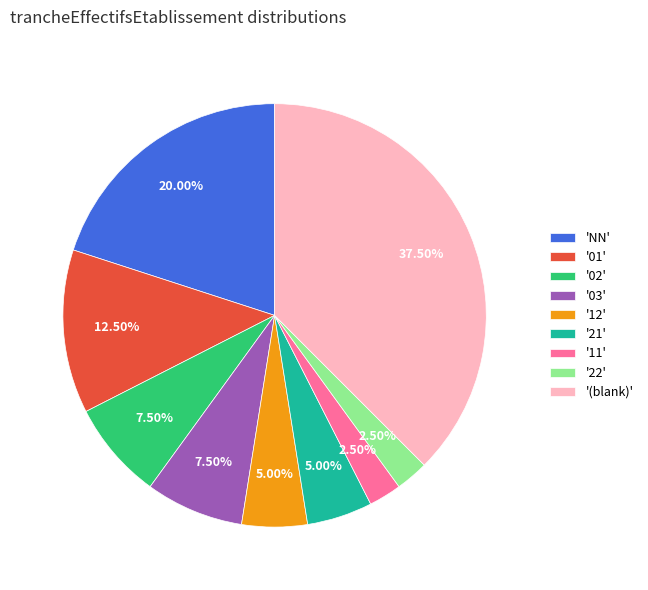

How many slices are in this pie chart?

9